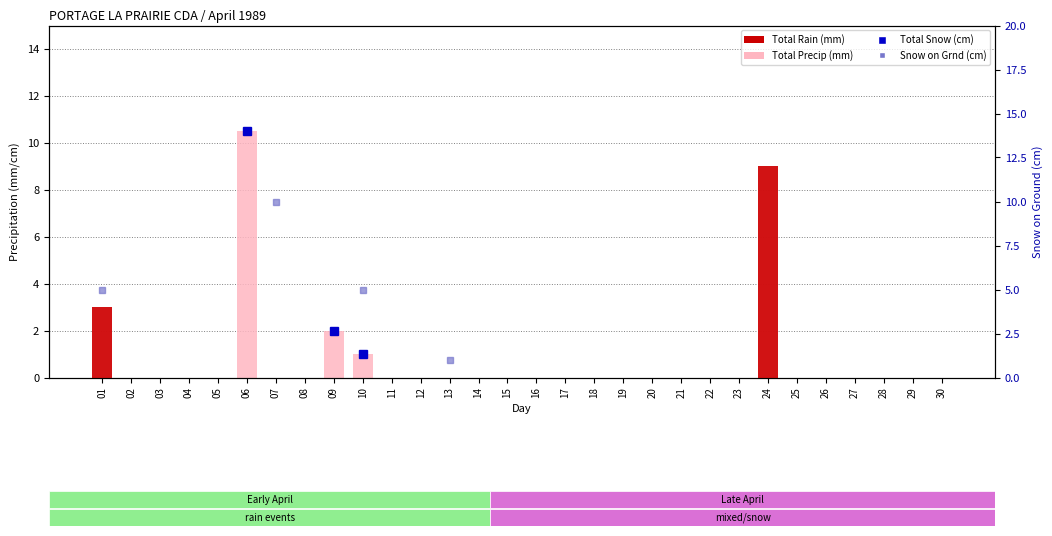

The value of Total Precip (mm) at 12 is 0.0. True or false?

True